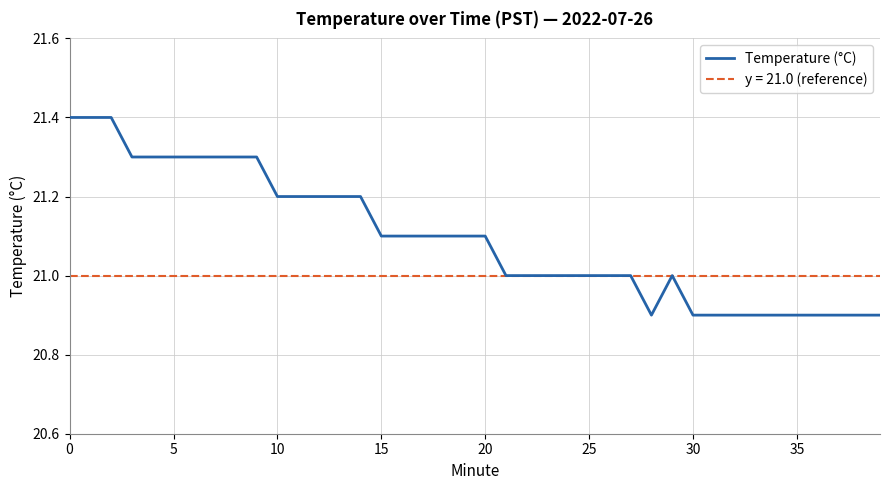

Is it true that the value at 30 is 20.9?

True